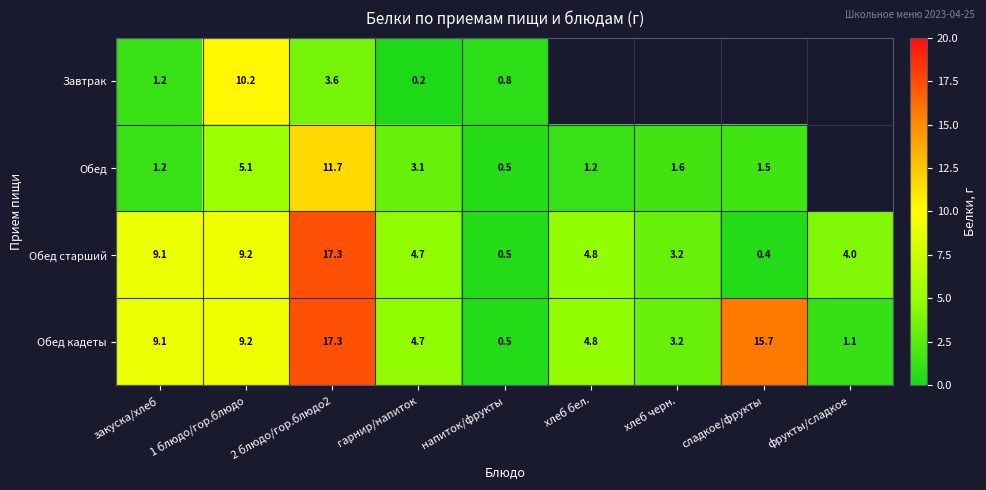

Is the value of Обед at закуска/хлеб greater than the value of Обед кадеты at хлеб черн.?

No